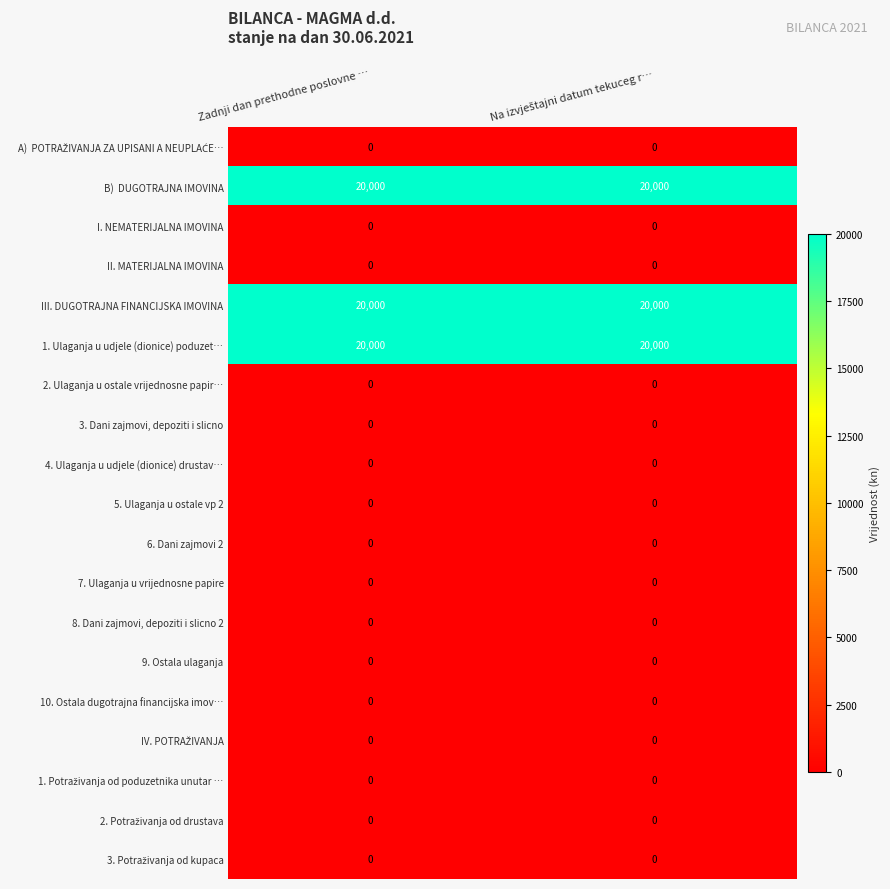

What is the spread (max minus min) of values at Zadnji dan prethodne poslovne …?

20000